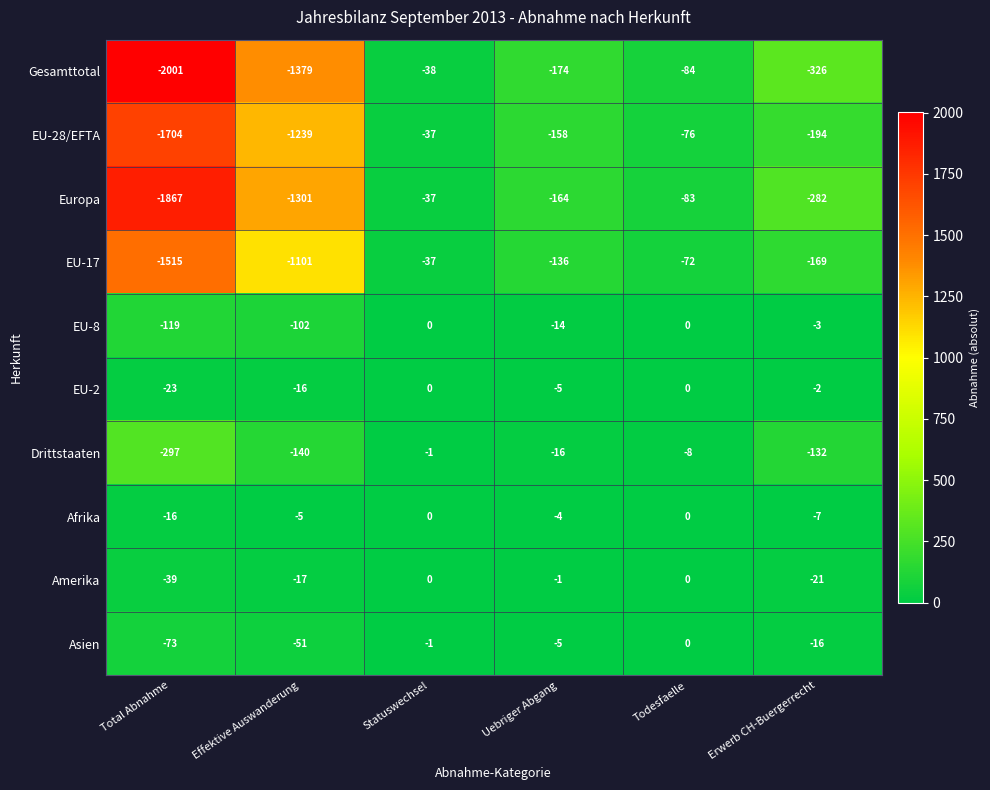

Which series changed the most between Total Abnahme and Statuswechsel?

Gesamttotal